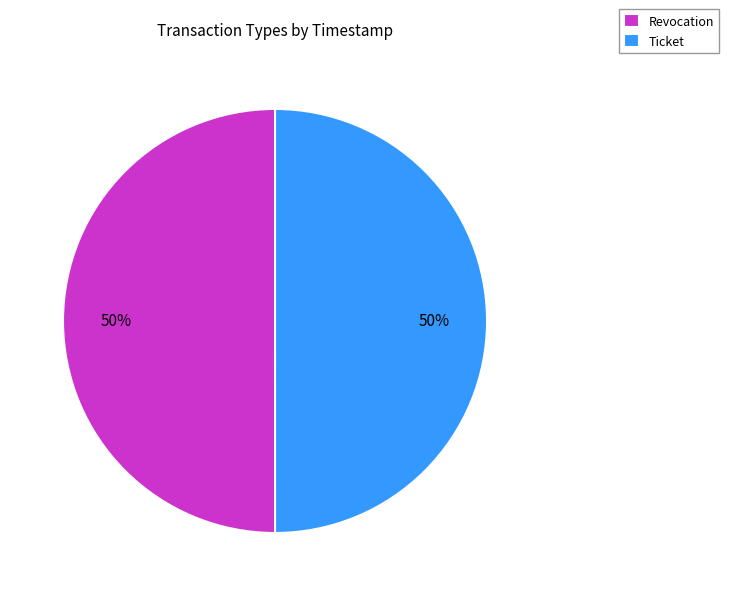

To the nearest percent, what portion does Ticket represent?

50%